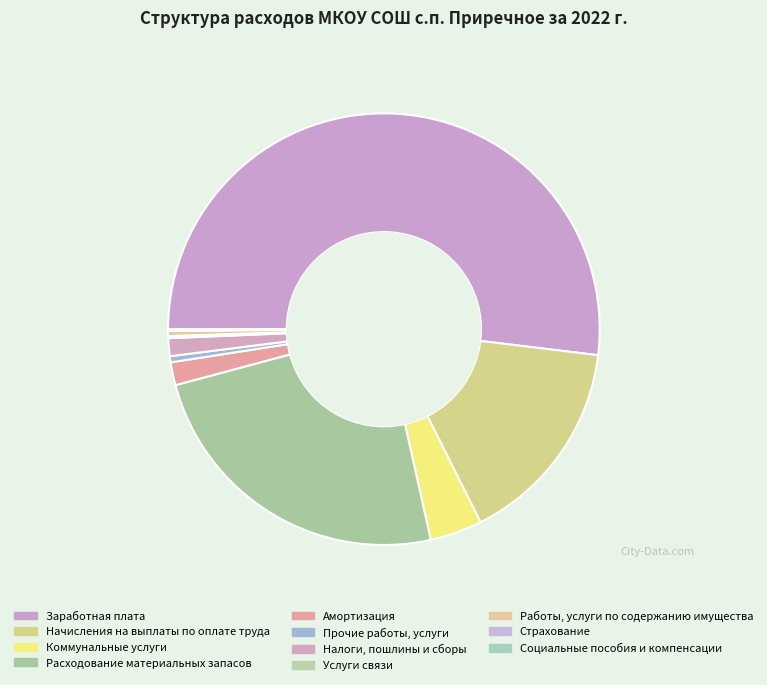

To the nearest percent, what is the difference between the Расходование материальных запасов and Амортизация slice percentages?

23%